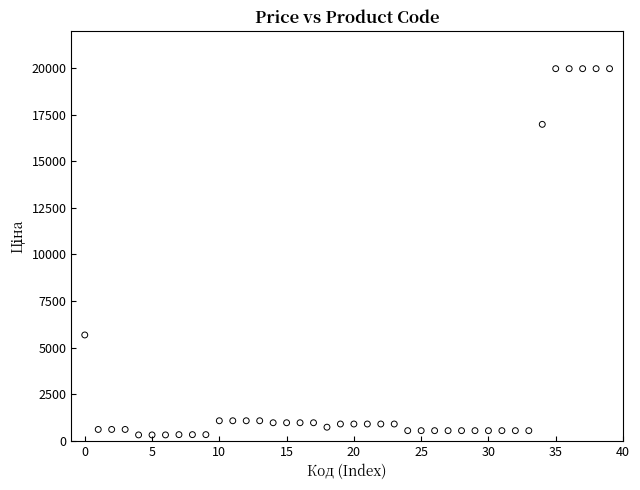

What is the range of Y values (max minus min)?

19653.9